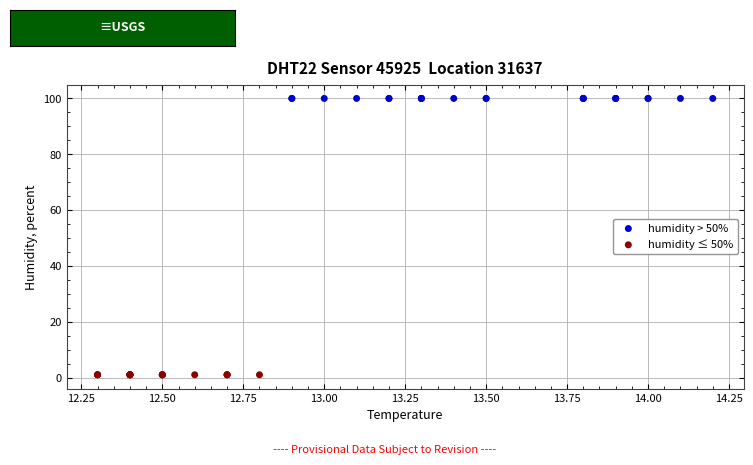

What are all the series names shown in the legend?

humidity > 50%, humidity ≤ 50%